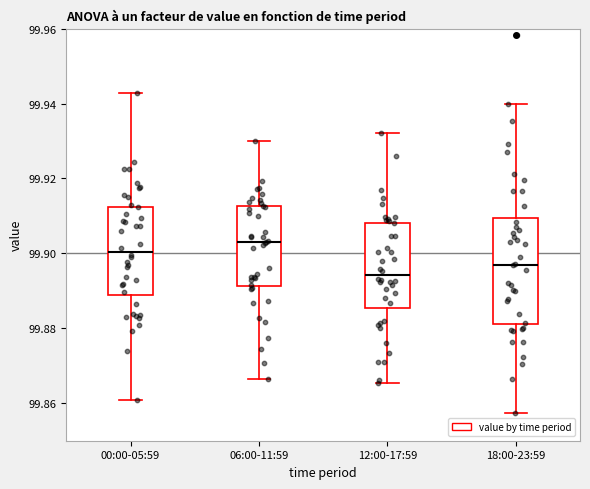

Which box is the tallest, from its lower edge to its upper edge?

18:00-23:59